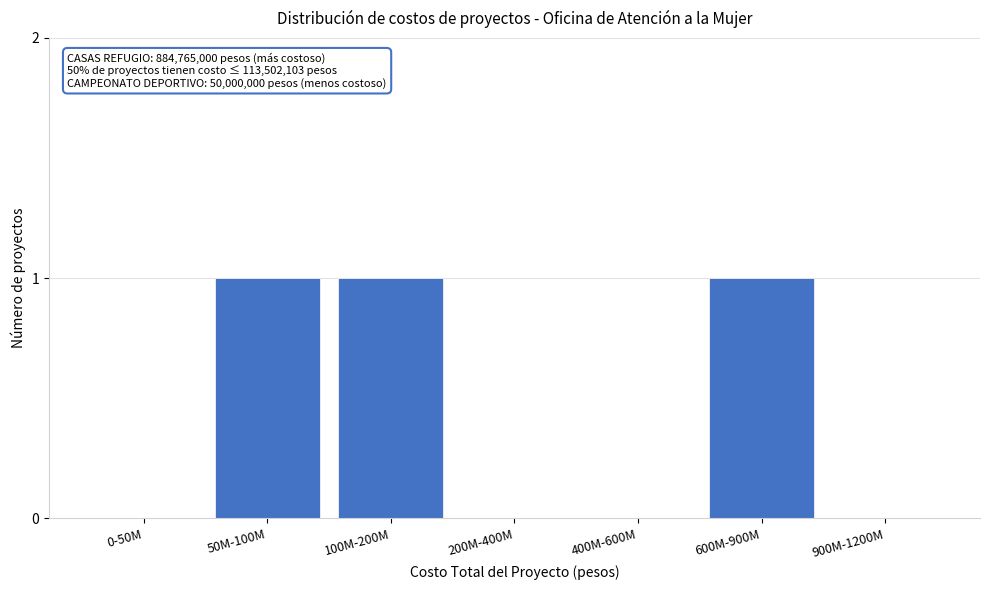

Reading right to left, list all the values displayed in this chart.

900M-1200M=0	600M-900M=1	400M-600M=0	200M-400M=0	100M-200M=1	50M-100M=1	0-50M=0